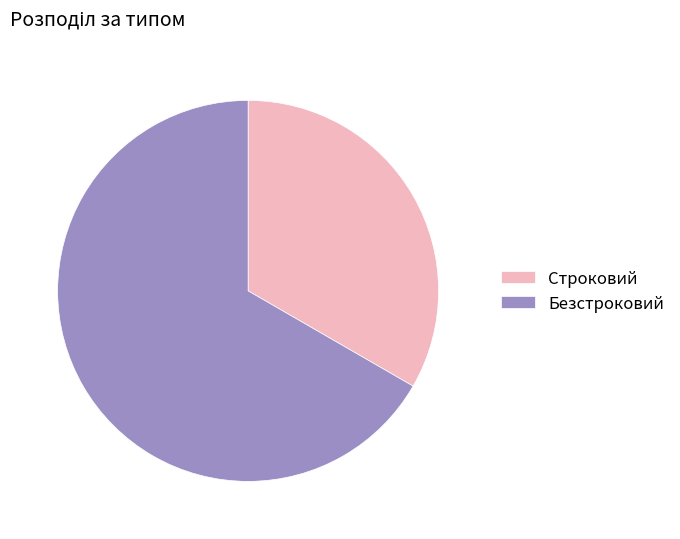

What is the ratio of the value at Строковий to the value at Безстроковий?

0.5